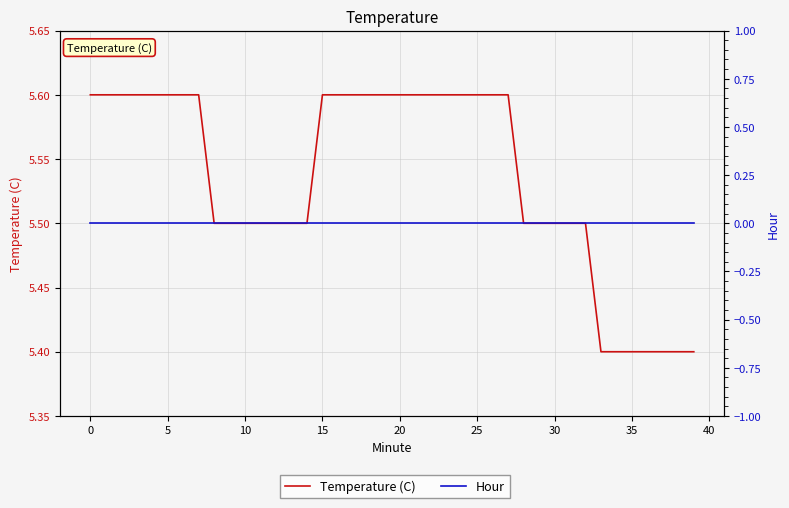

What is the label of the 38th point from the left?

37